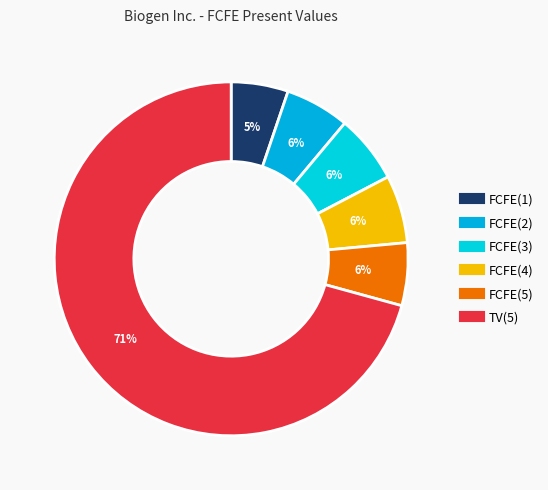

Combined, do TV(5) and FCFE(5) account for over 50%?

Yes